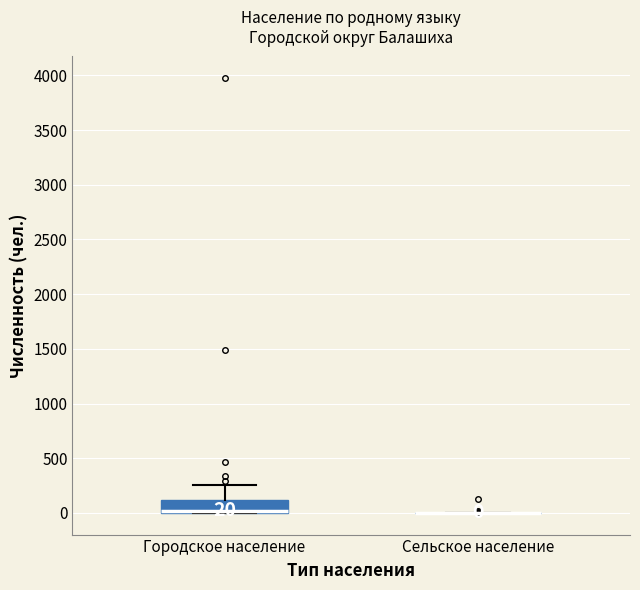

Comparing the boxes themselves (not the whiskers), which one is the tallest?

Городское население